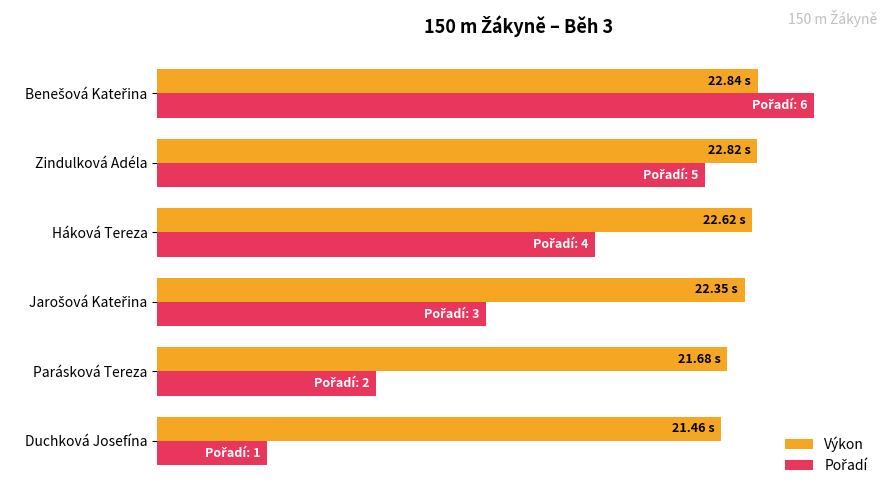

Which series has the largest total across all categories?

Výkon